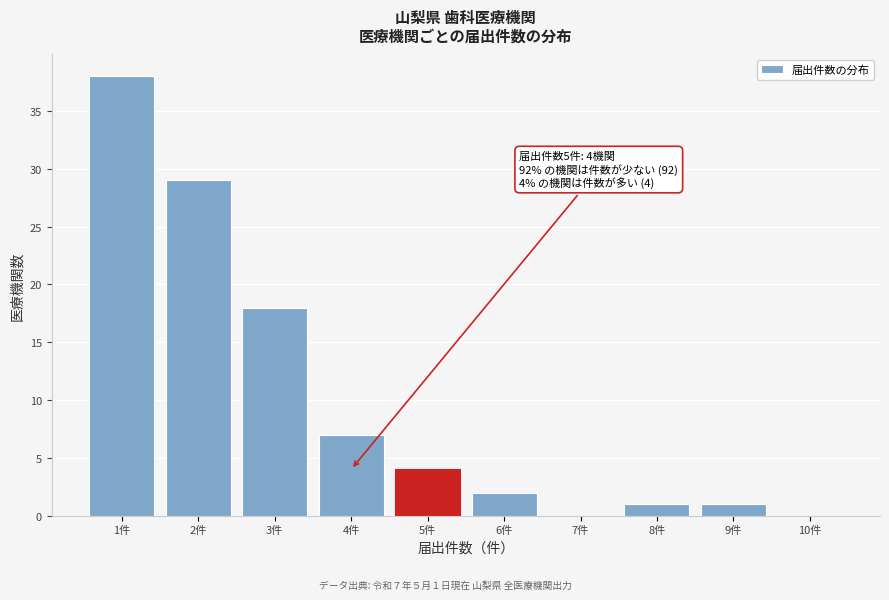

Reading right to left, extract all data points from this chart.

10件=0	9件=1	8件=1	7件=0	6件=2	5件=4	4件=7	3件=18	2件=29	1件=38